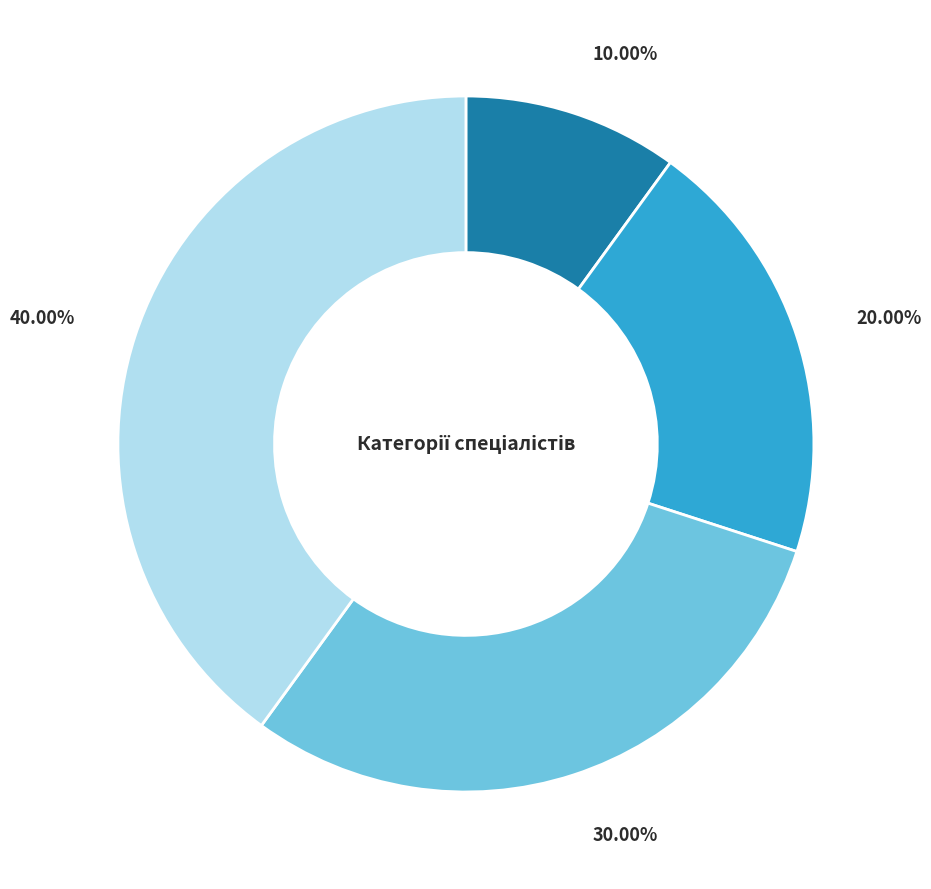

Count the number of slices in the pie.

4